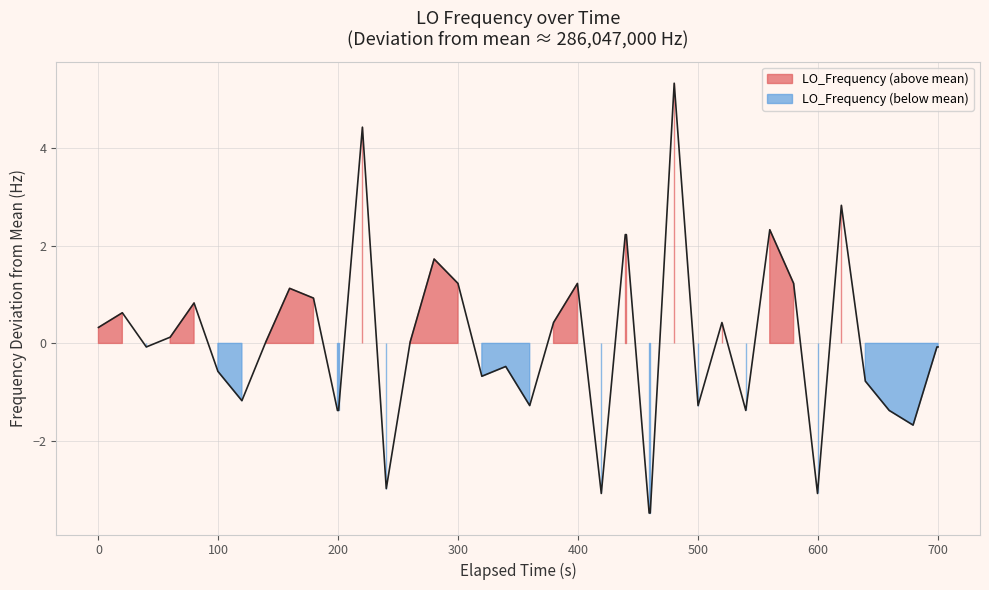

The value at 1440392856.0 is 2.2. True or false?

True